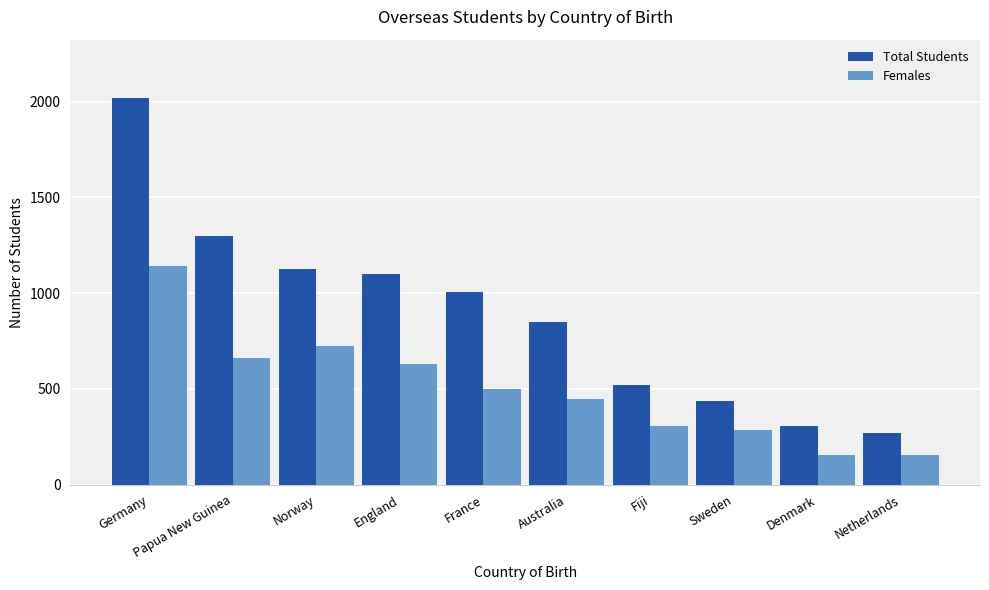

Reading right to left, list all the values displayed in this chart.

Total Students: 272	304	437	522	847	1006	1102	1128	1298	2021
Females: 157	157	286	304	448	501	631	722	663	1140